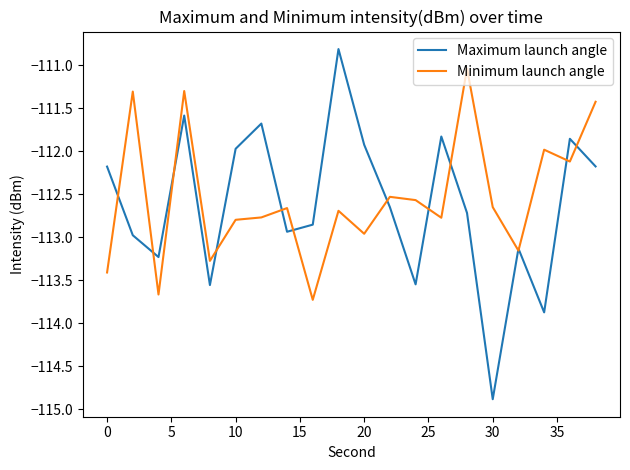

Rank the series by their maximum value, from highest to lowest.

Maximum launch angle, Minimum launch angle